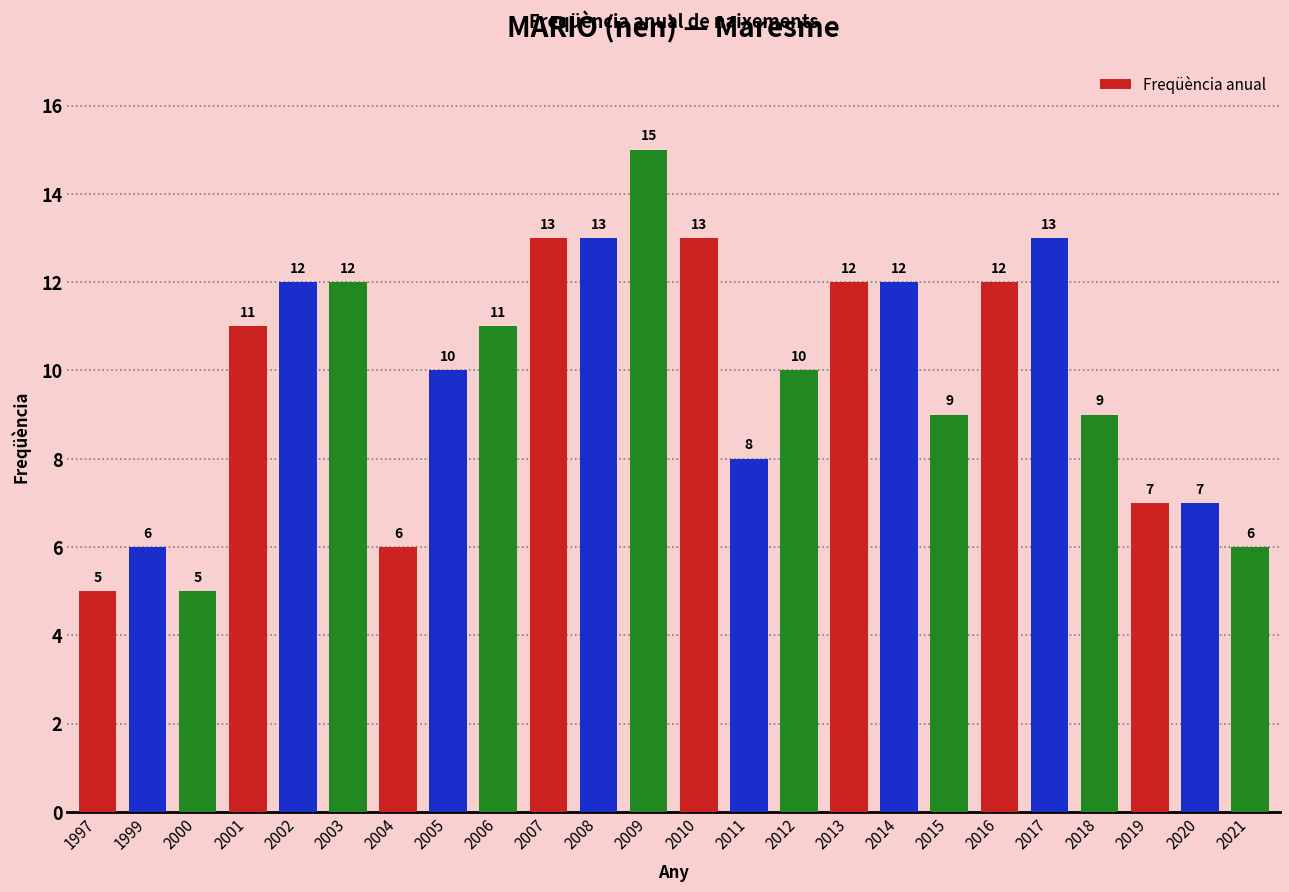

True or false: the data shows 9 at 2018.

True